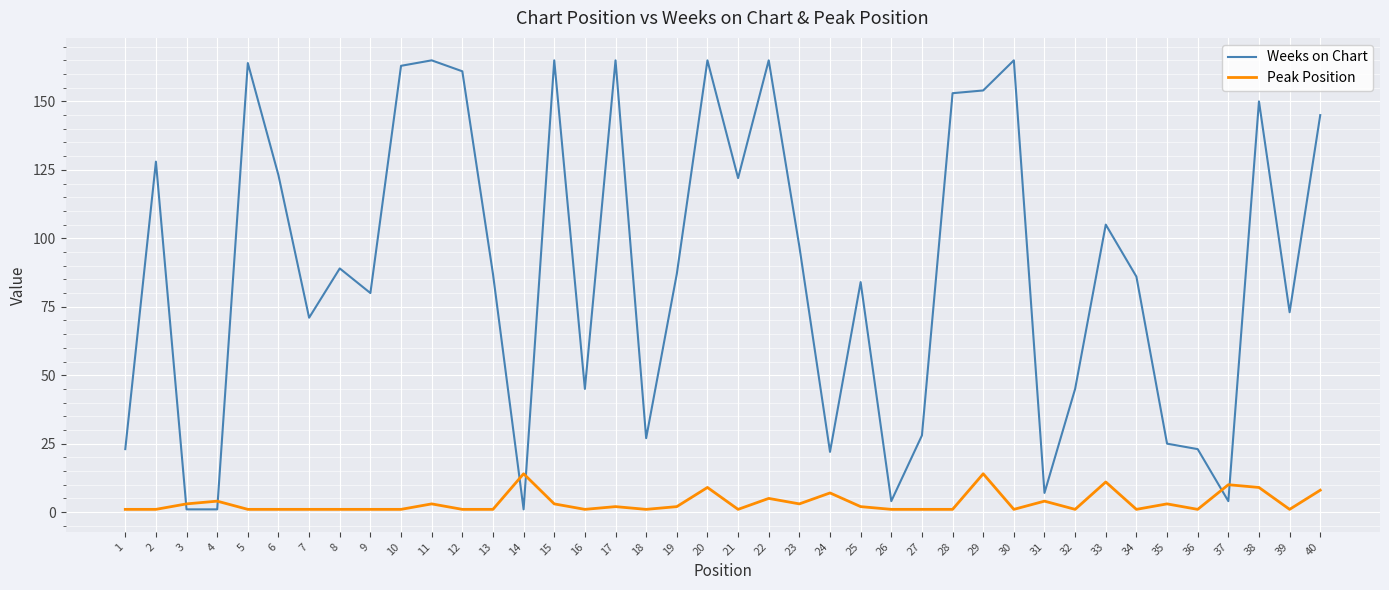

Where do Peak Position and Weeks on Chart first cross each other?

2 and 3